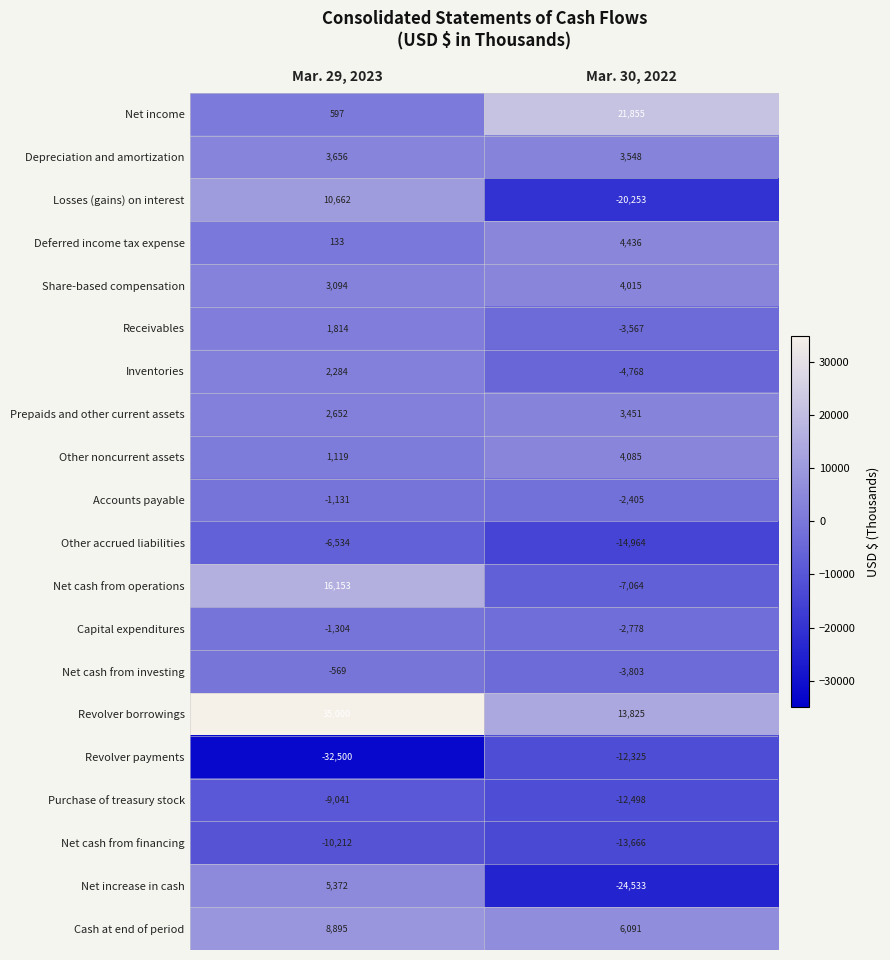

What is the total value across all series at Mar. 30, 2022?

-61318